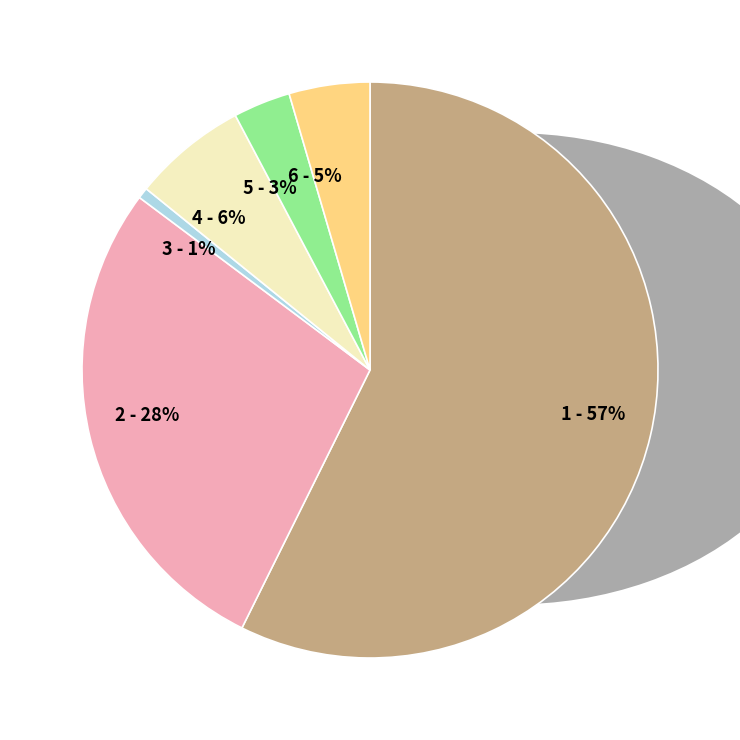

How many slices are in this pie chart?

6